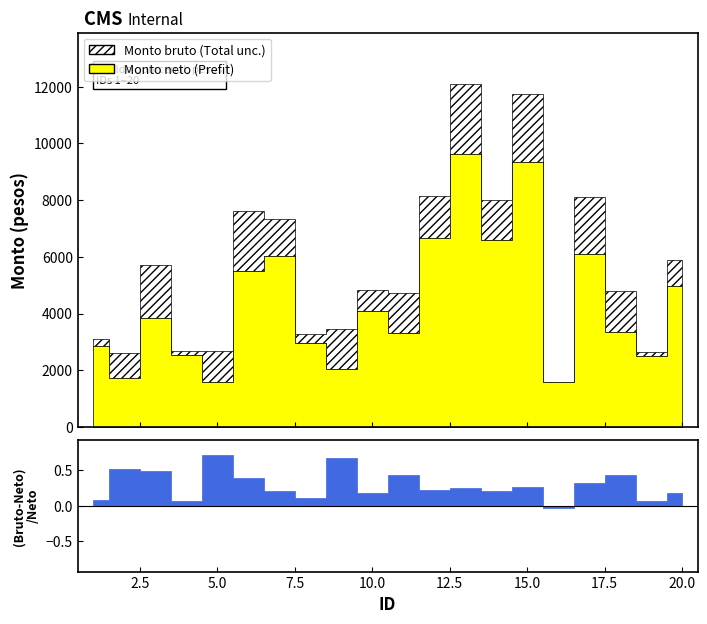

Is the value of Monto bruto de los ingresos at 9 greater than the value of Monto neto de los ingresos at 13?

No